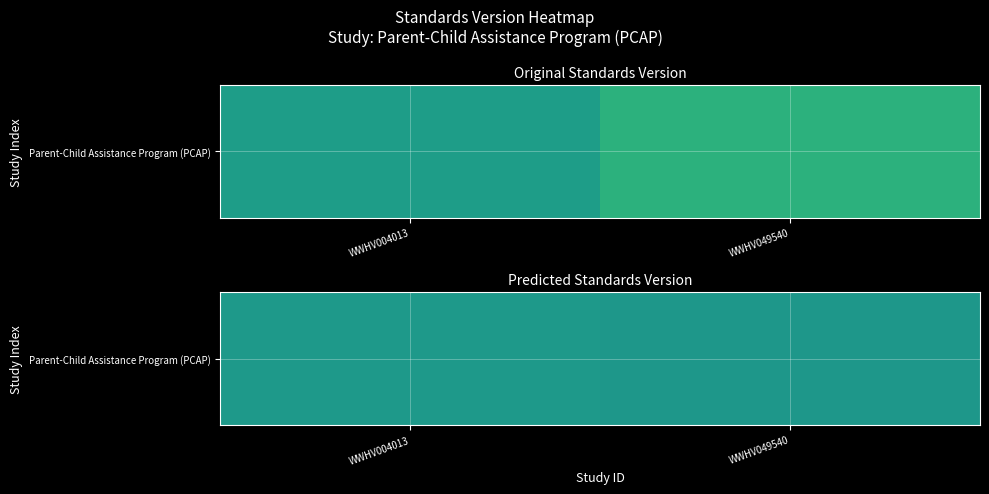

Read the value at WWHV004013.

1.1